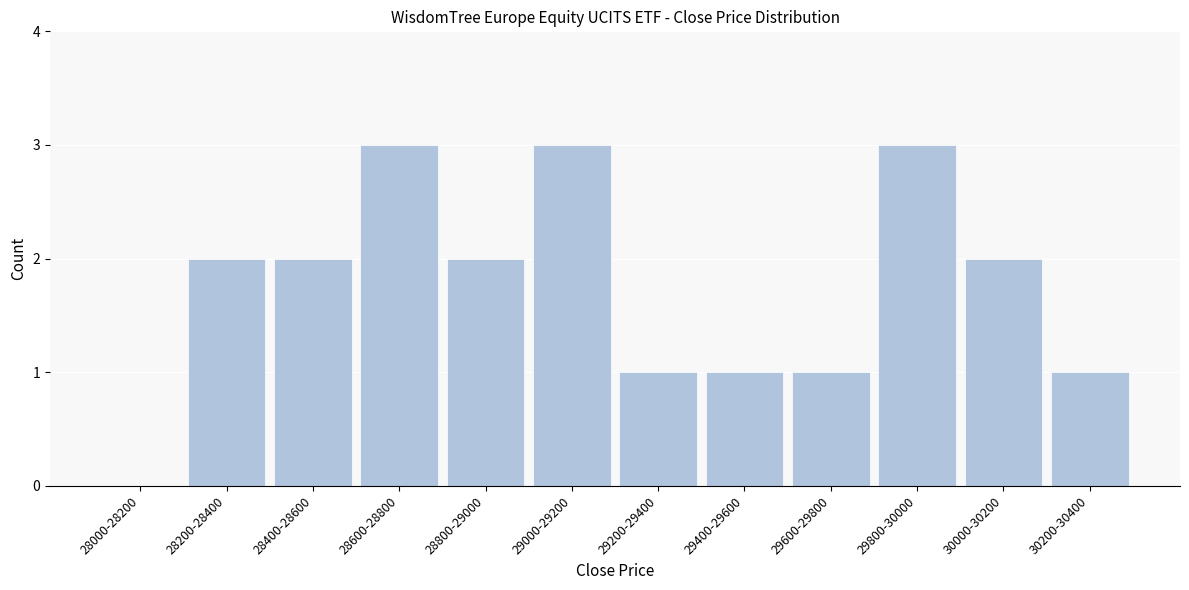

Reading right to left, extract all data points from this chart.

30200-30400=1	30000-30200=2	29800-30000=3	29600-29800=1	29400-29600=1	29200-29400=1	29000-29200=3	28800-29000=2	28600-28800=3	28400-28600=2	28200-28400=2	28000-28200=0